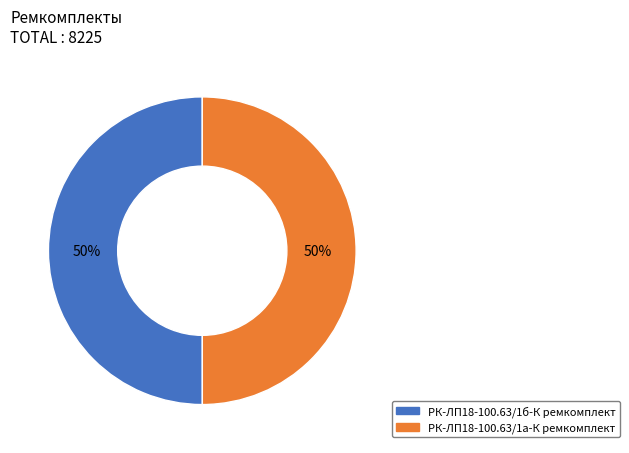

To the nearest percent, what is the average slice percentage?

50%